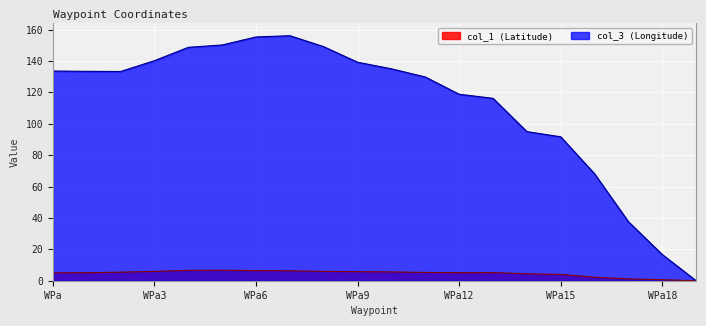

The value of col_3 at WPa is 133.6. True or false?

True